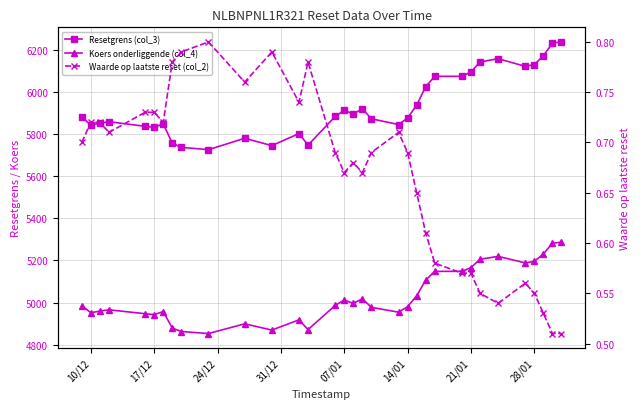

What is the total value across all series at 07/01?

10926.4